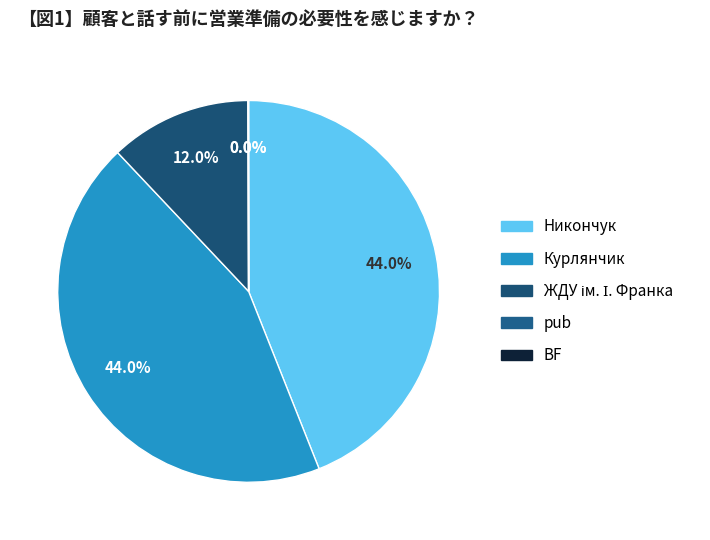

Rank the categories by value from highest to lowest.

Никончук, Курлянчик, ЖДУ ім. І. Франка, BF, pub